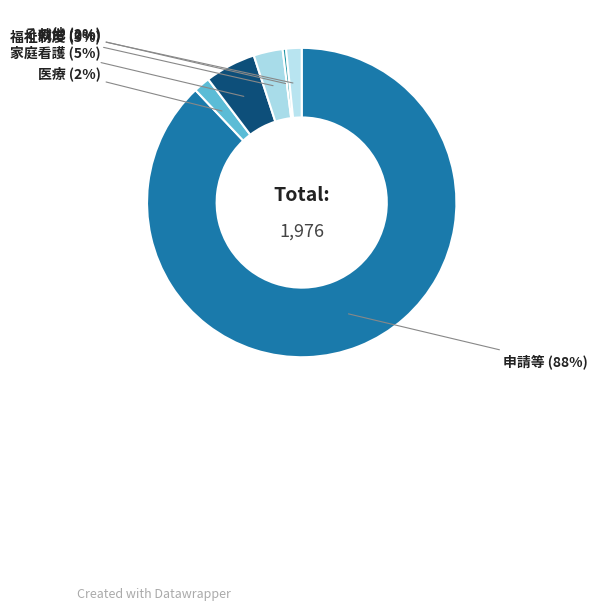

To the nearest percent, what is the combined percentage of 申請等 and 家庭看護?

93%